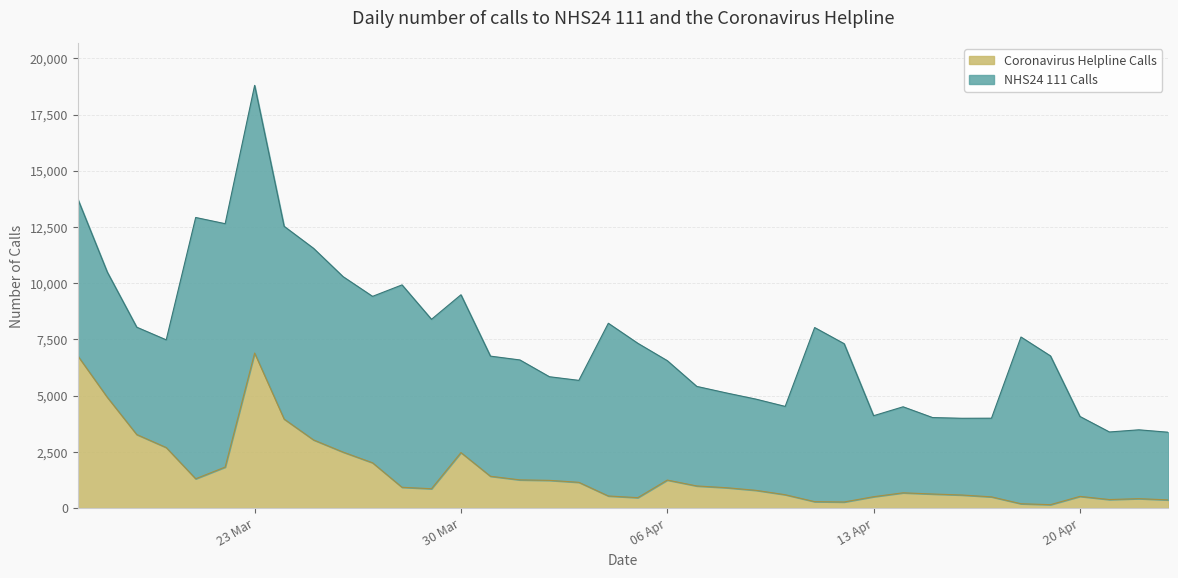

What is the value of the 8th point from the left?

3959